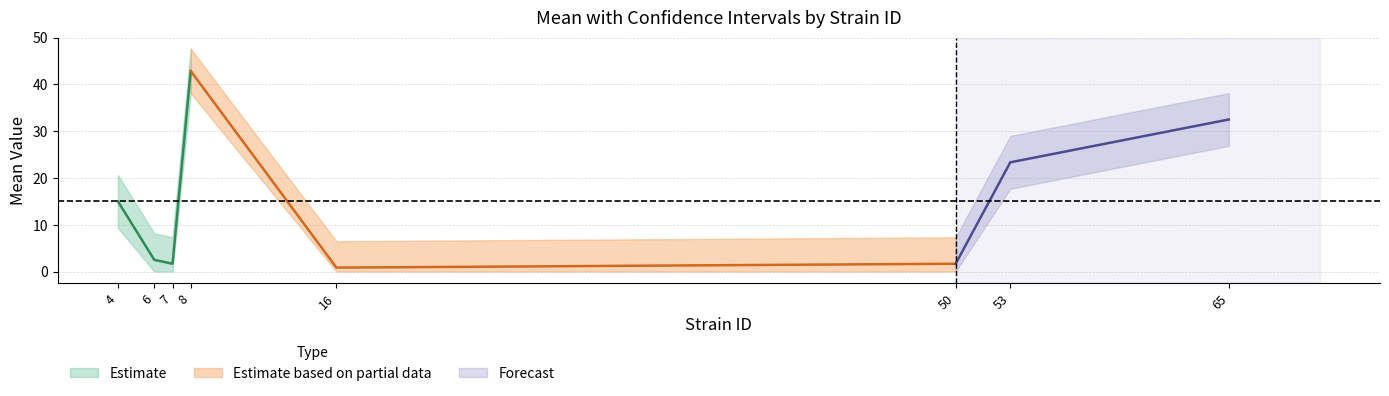

How many lines are shown in the chart?

3